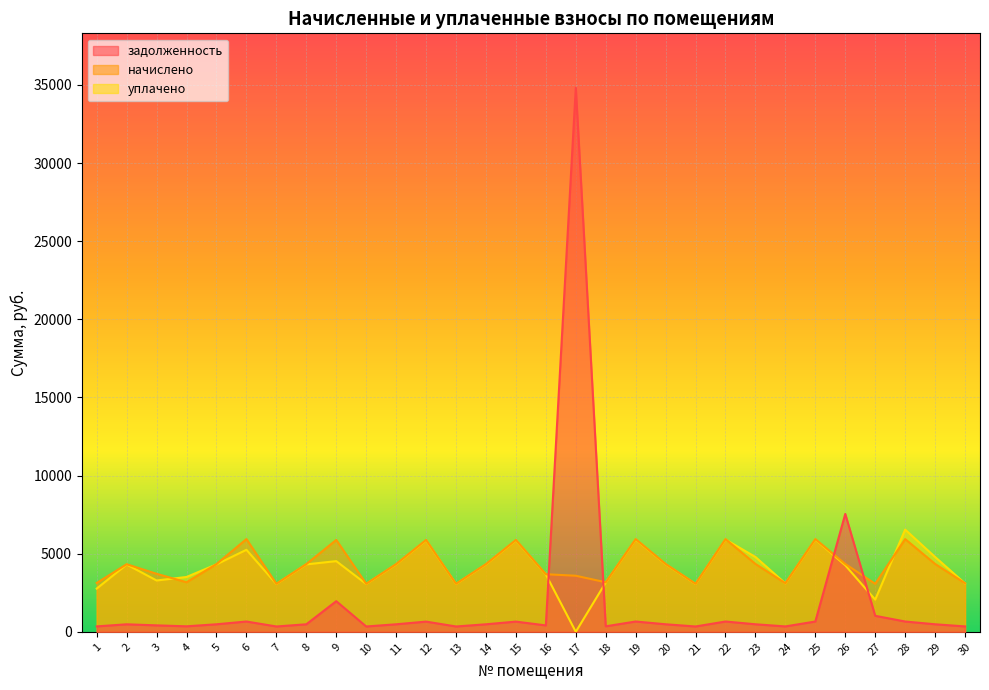

List the labels in order of уплачено value, smallest first.

17, 27, 1, 7, 10, 13, 21, 24, 30, 18, 3, 4, 16, 26, 2, 5, 8, 11, 14, 20, 9, 23, 29, 6, 12, 15, 19, 22, 25, 28